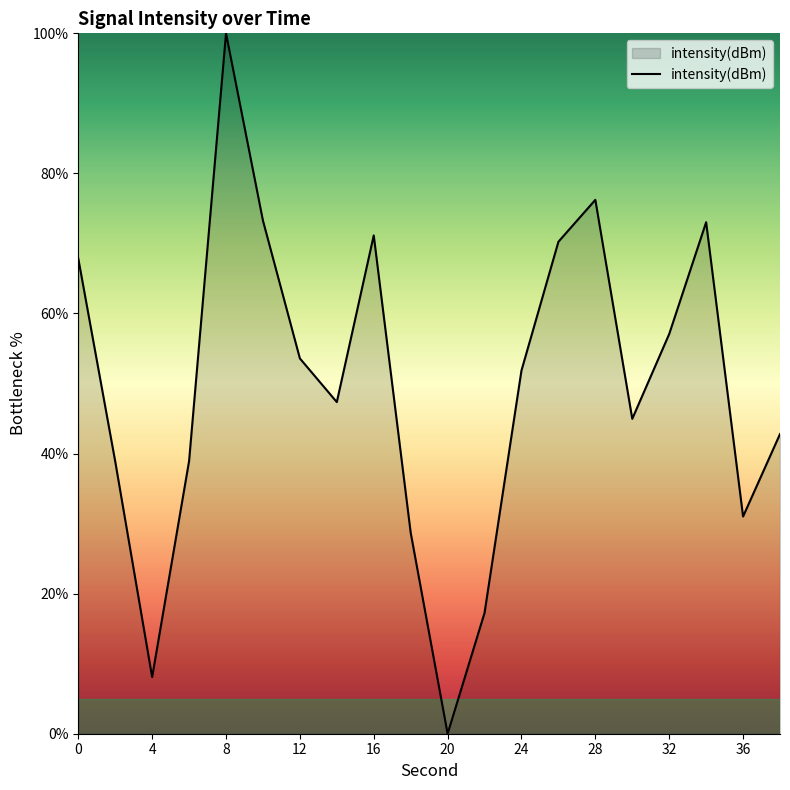

What is the maximum value shown in the chart?

100.0